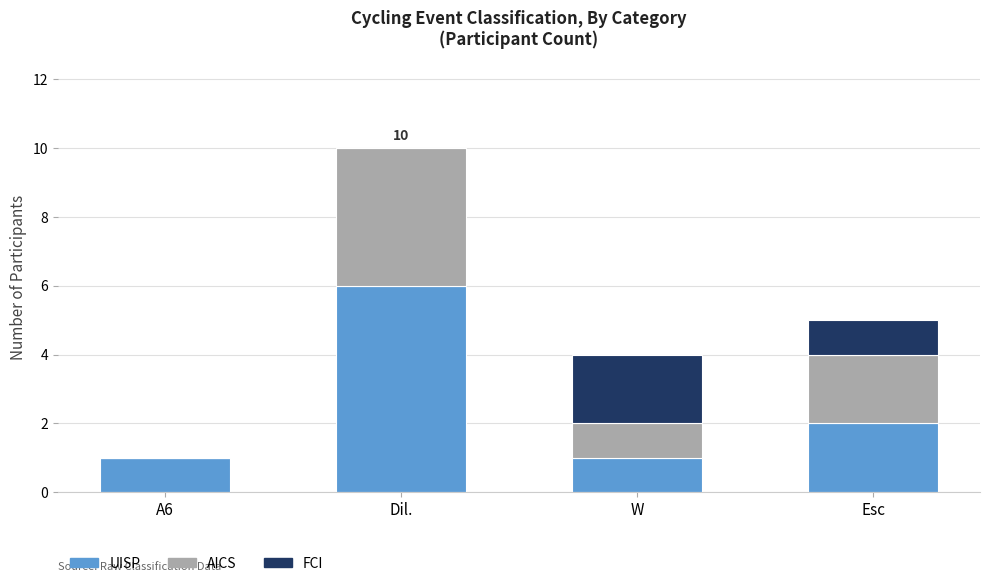

Which category has the highest value in the UISP series?

Dil.